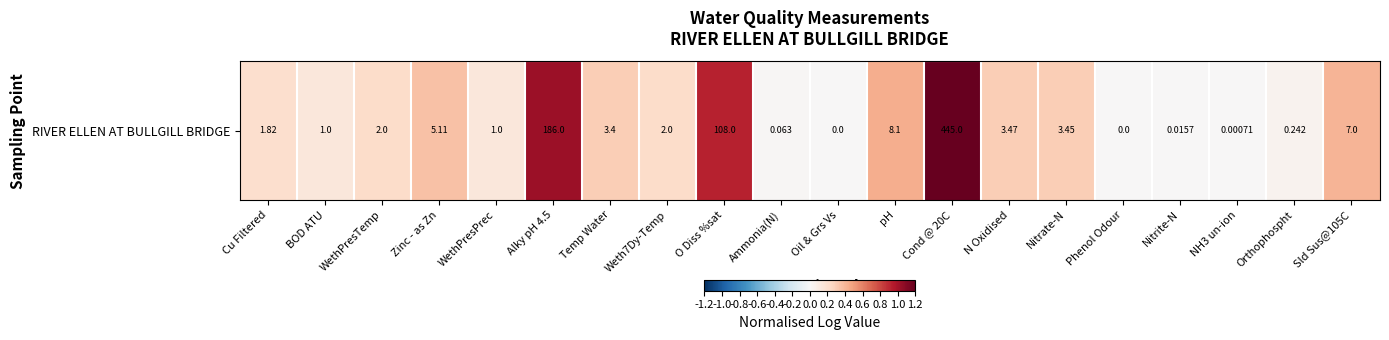

At which label is the value closest to 0?

Oil & Grs Vs